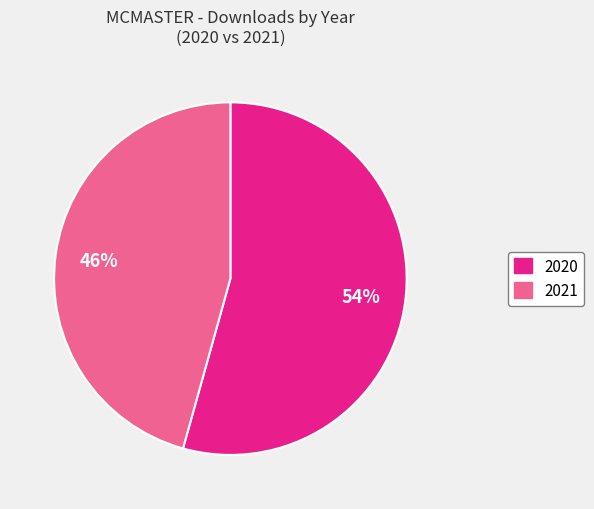

Is there a majority slice in this chart?

Yes